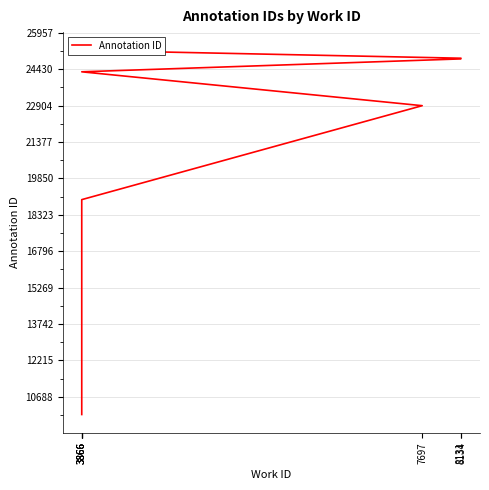

Is it true that the value at 7697 is 36196?

False